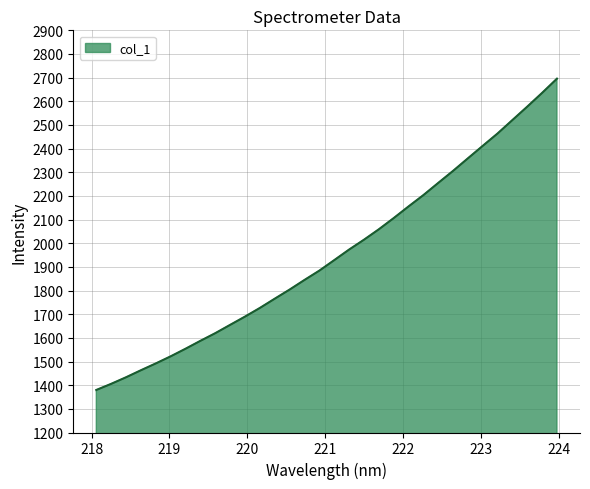

What is the minimum value shown in the chart?

1379.8